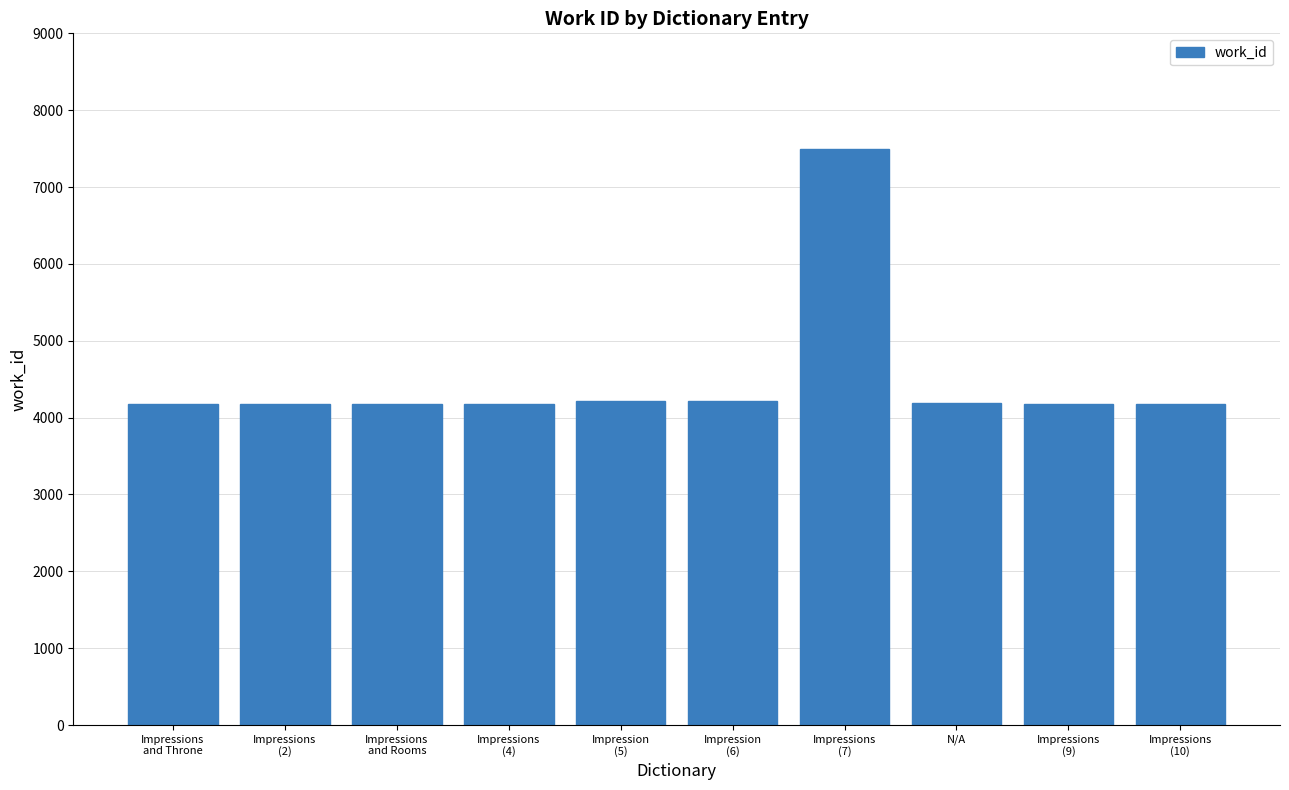

What is the minimum value shown in the chart?

4178